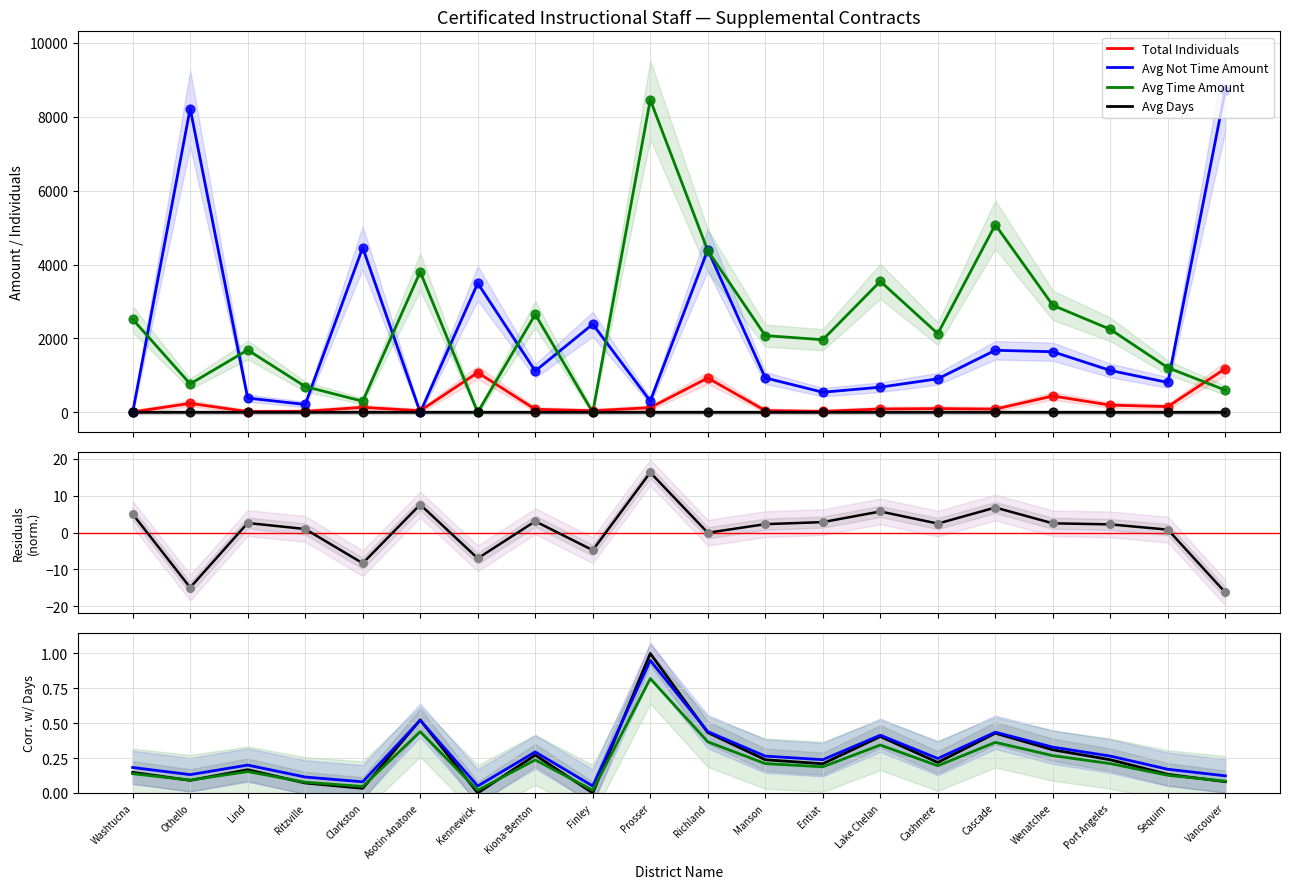

Which series contains the highest Y value?

Avg Not Time Amount